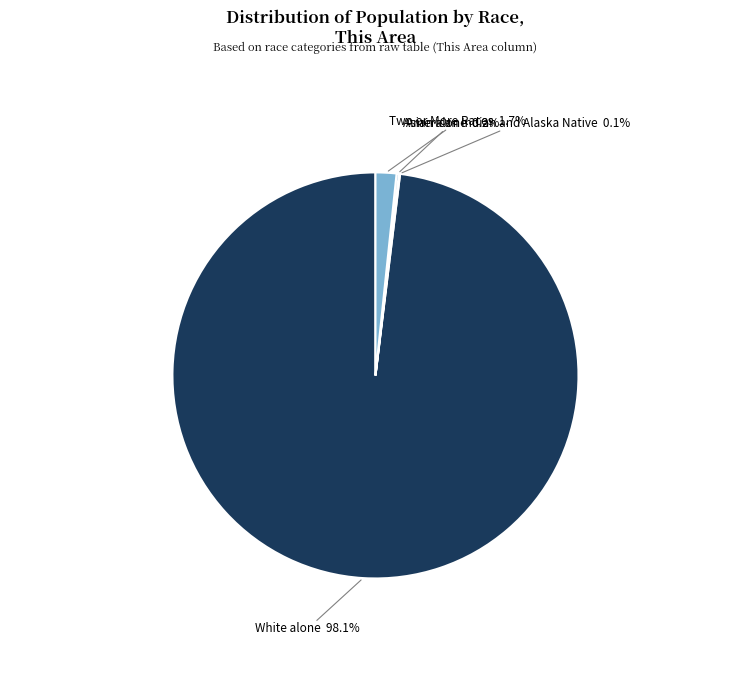

Is there any slice that represents more than half of the pie?

Yes